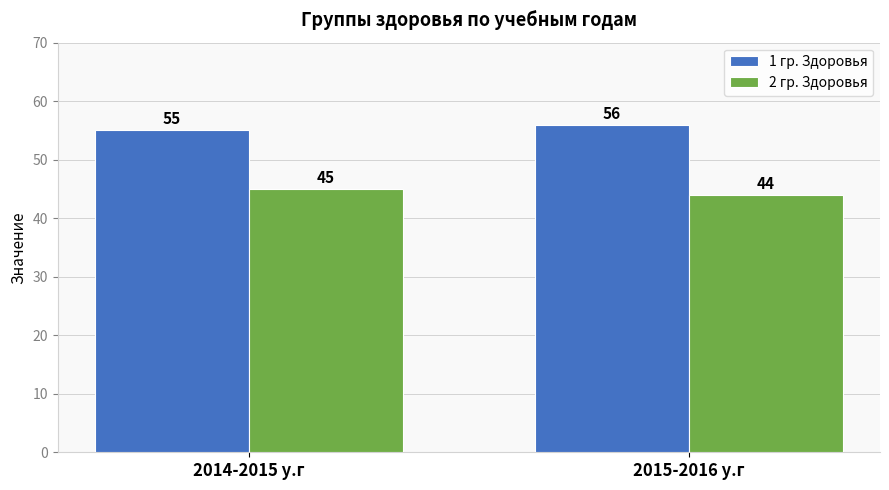

What position from the left is 2015-2016 у.г?

2